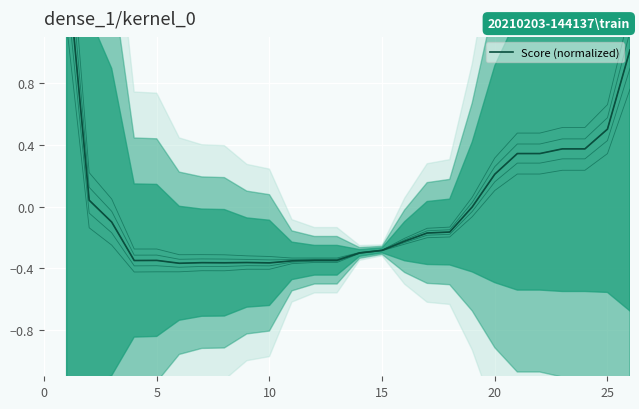

Count the number of categories in the chart.

26